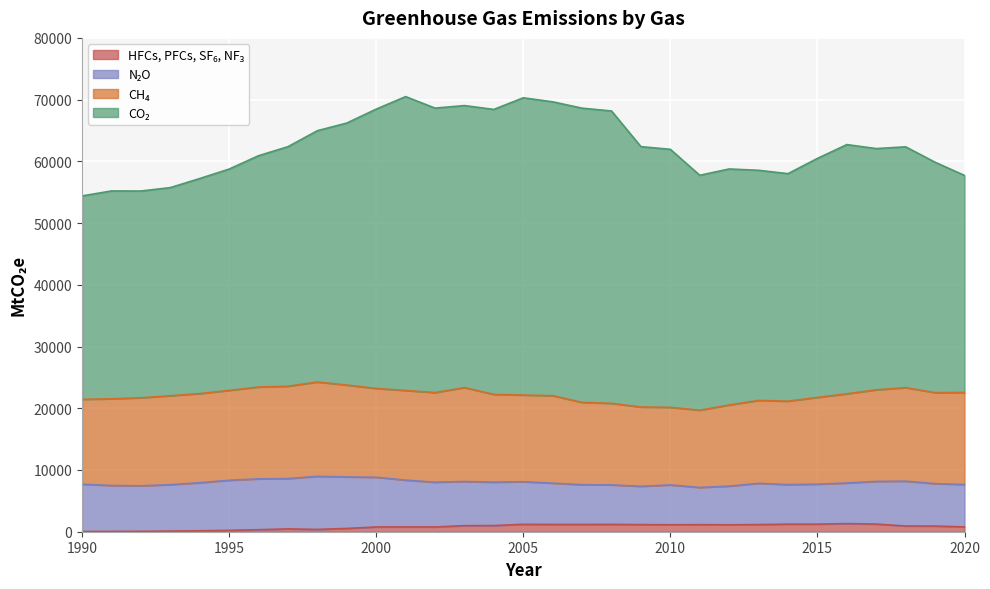

Reading left to right, transcribe all the data shown in this chart.

CO2: 32944.4	33674.3	33495.3	33716.4	34838.4	35853.0	37469.3	38805.0	40709.0	42440.2	45249.1	47607.6	46081.6	45684.1	46166.8	48156.6	47604.7	47664.3	47363.3	42179.3	41793.6	38056.4	38227.2	37281.7	36853.0	38718.0	40369.5	39078.0	39012.4	37325.7	35153.2
CH4: 13752.9	14042.6	14257.6	14405.1	14437.7	14557.8	14881.9	14959.8	15283.9	14880.5	14387.7	14520.6	14521.8	15212.7	14218.3	14038.9	14170.3	13335.4	13210.3	12843.7	12576.0	12516.7	13151.1	13430.6	13518.8	14055.6	14451.8	14836.0	15146.7	14745.5	14910.3
N2O: 7663.4	7438.8	7376.3	7515.8	7787.8	8108.9	8234.9	8149.5	8597.8	8349.1	8054.8	7579.4	7249.3	7151.4	7026.9	6903.3	6688.4	6439.3	6399.0	6207.5	6450.5	6023.9	6263.9	6678.7	6408.8	6473.5	6579.7	6915.0	7262.9	6867.2	6868.2
HFCs_etc: 34.6	49.5	64.4	106.4	149.6	226.3	326.2	459.7	373.3	532.1	768.7	781.0	771.8	986.0	999.8	1198.6	1179.9	1175.8	1187.3	1151.4	1128.0	1145.8	1122.8	1159.2	1225.6	1230.1	1313.6	1237.8	929.9	917.1	784.3